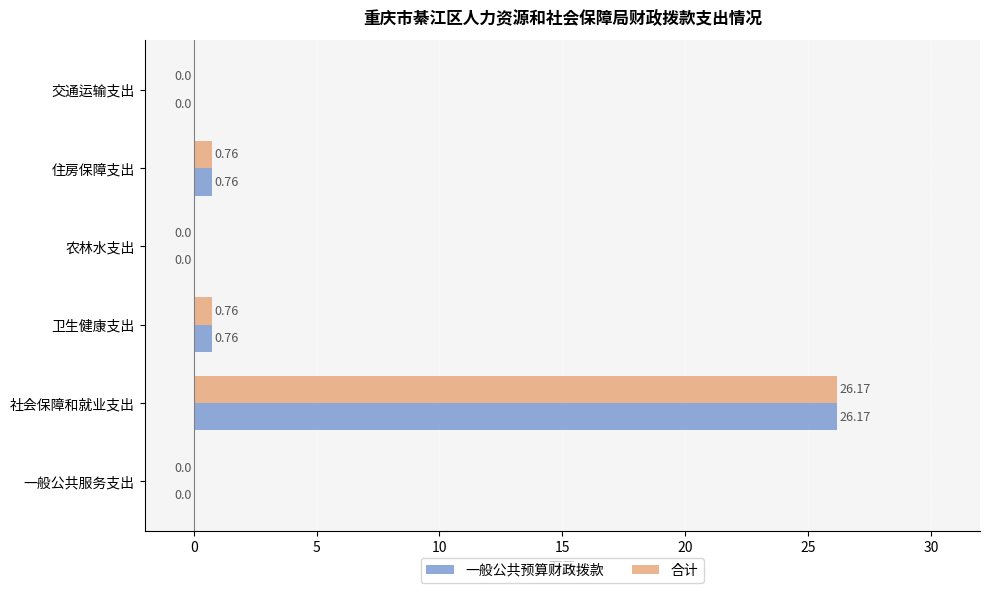

What are all the series names shown in the legend?

一般公共预算财政拨款, 合计